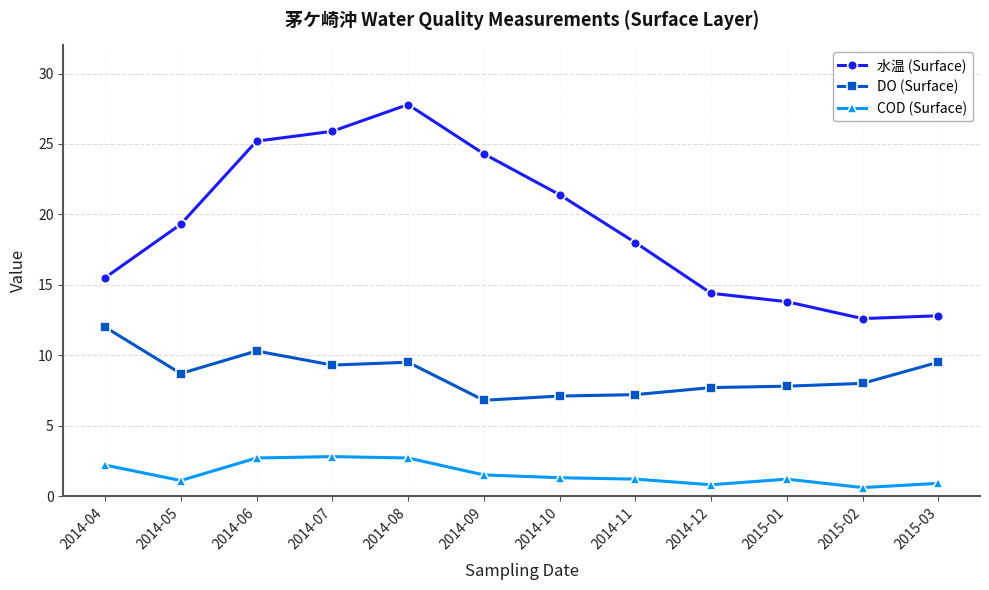

Where is 水温 (Surface) nearest to the value 20?

2014-05